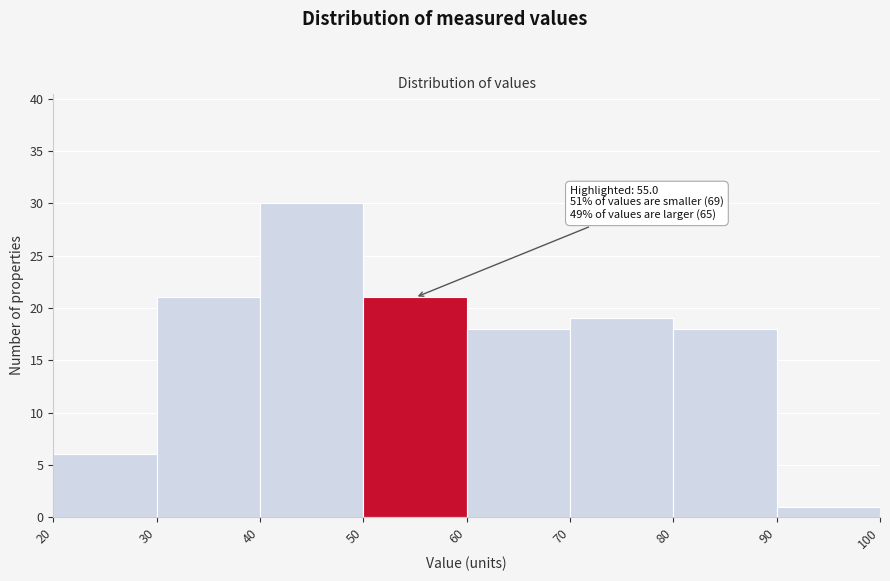

Over which range of the x-axis is the bar tallest?

40 to 50